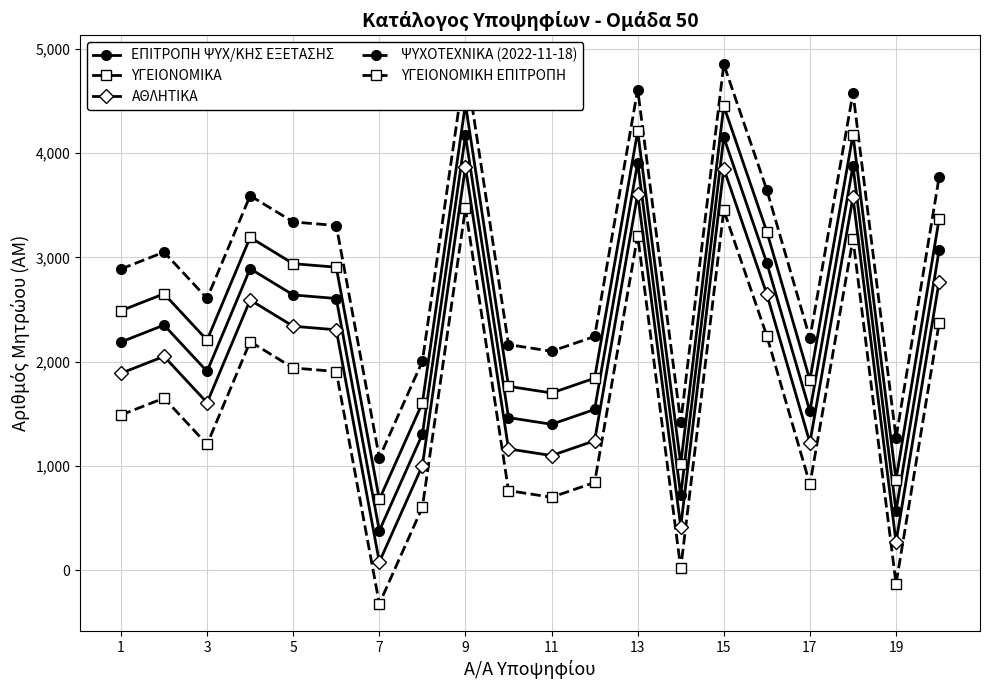

List the series in order of their overall mean, lowest first.

ΥΓΕΙΟΝΟΜΙΚΗ ΕΠΙΤΡΟΠΗ, ΑΘΛΗΤΙΚΑ, ΕΠΙΤΡΟΠΗ ΨΥΧ/ΚΗΣ ΕΞΕΤΑΣΗΣ, ΥΓΕΙΟΝΟΜΙΚΑ, ΨΥΧΟΤΕΧΝΙΚΑ (2022-11-18)